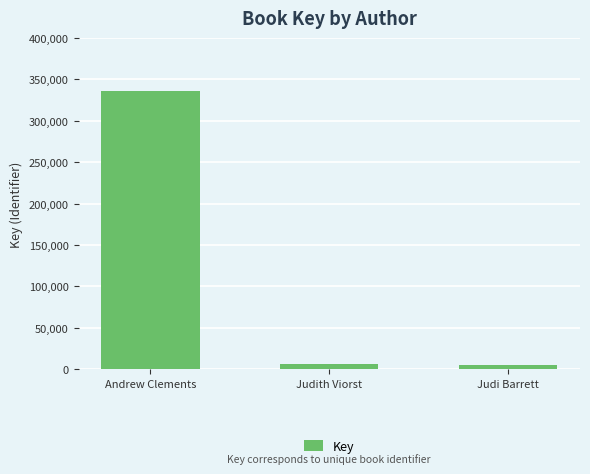

At which label is the value closest to 171067?

Judith Viorst